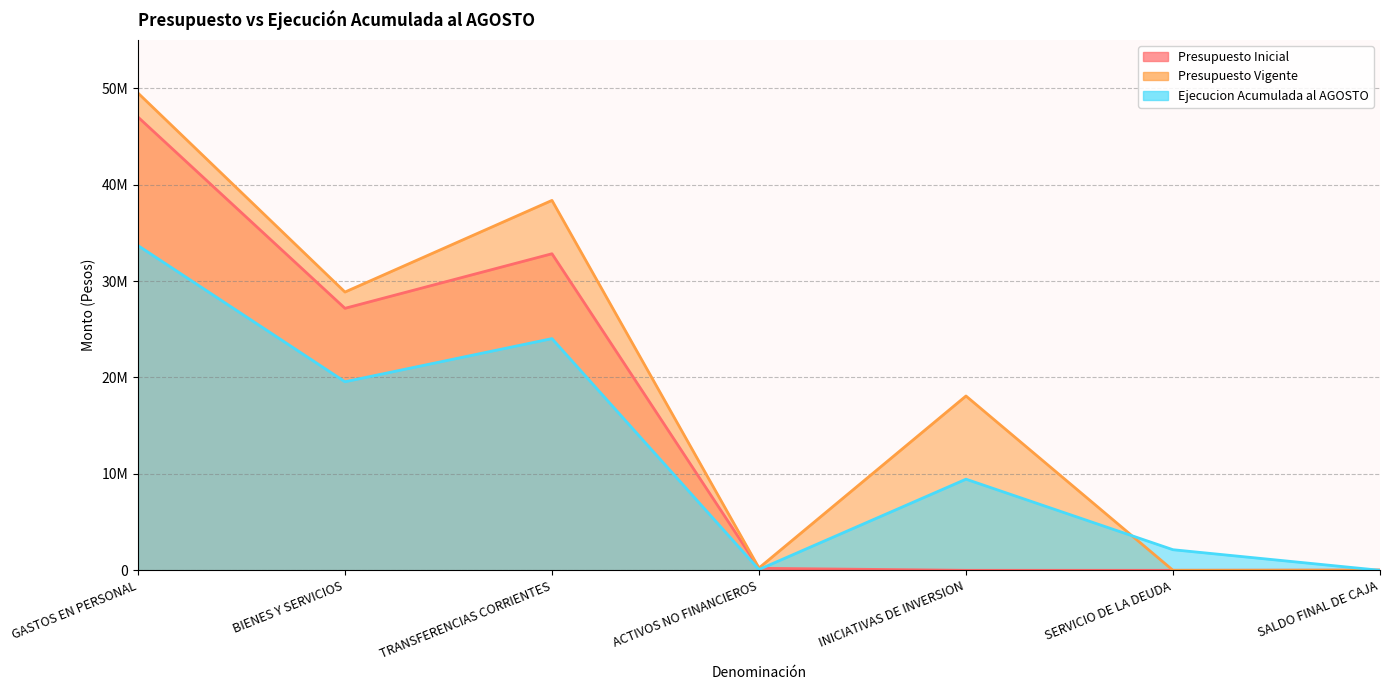

At which label does Presupuesto Vigente first exceed 18079067?

GASTOS EN PERSONAL